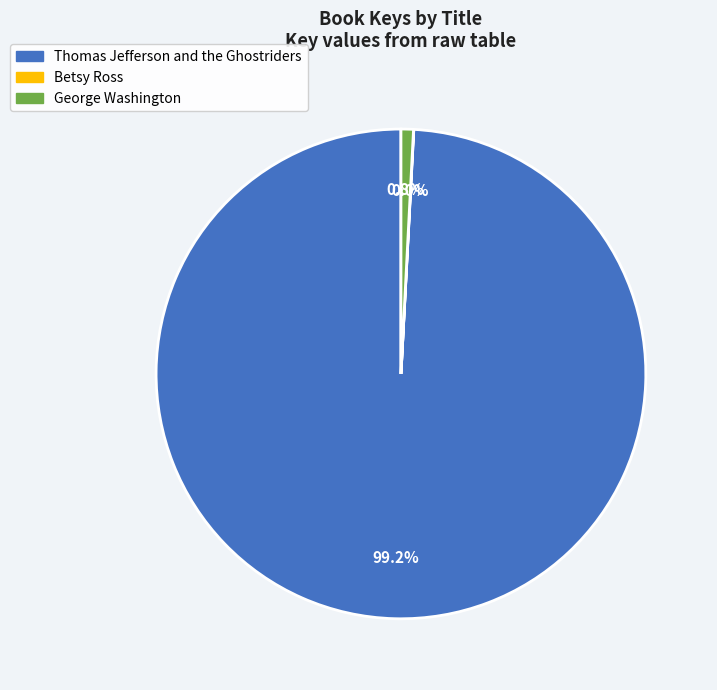

True or false: Thomas Jefferson and the Ghostriders accounts for 99% of the total.

True